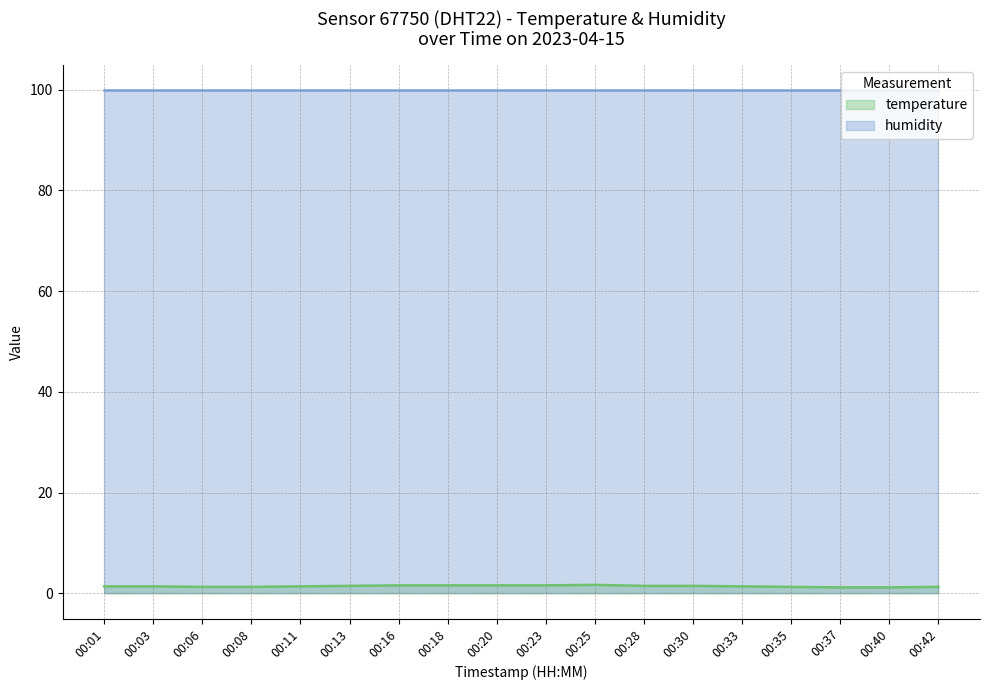

What is the difference between the values at 00:25 and 00:33?

0.3